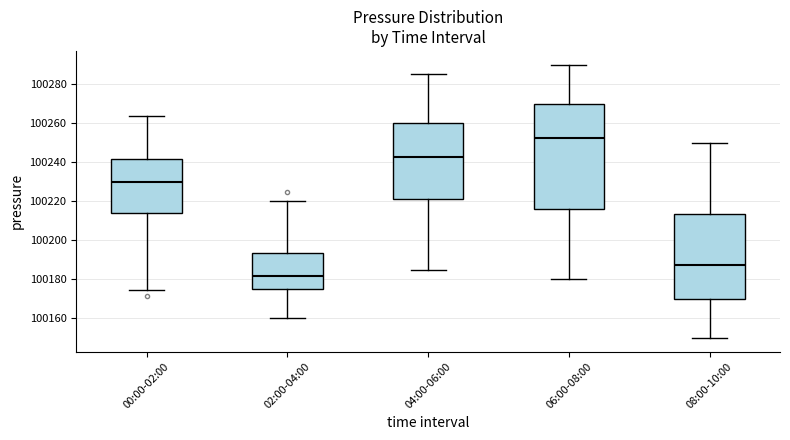

Reading left to right, transcribe this box plot: for each box, give where its median line is, the range the box spans, and where its two whiskers end, as read against the y-axis. The values are not printed on the chart, so give them approximately, as read against the axis.

00:00-02:00: median 100230, box 100214 to 100242, whiskers 100174 to 100264
02:00-04:00: median 100182, box 100176 to 100194, whiskers 100160 to 100220
04:00-06:00: median 100242, box 100222 to 100260, whiskers 100186 to 100286
06:00-08:00: median 100252, box 100216 to 100270, whiskers 100180 to 100290
08:00-10:00: median 100188, box 100170 to 100214, whiskers 100150 to 100250